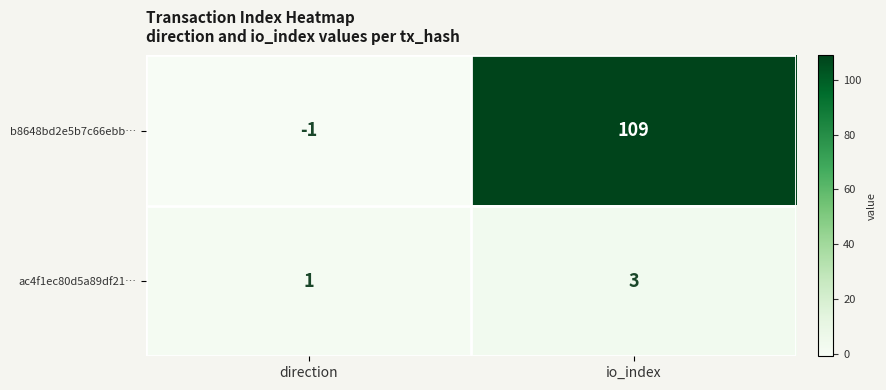

List the series in order of their overall mean, lowest first.

ac4f1ec80d5a89df21…, b8648bd2e5b7c66ebb…